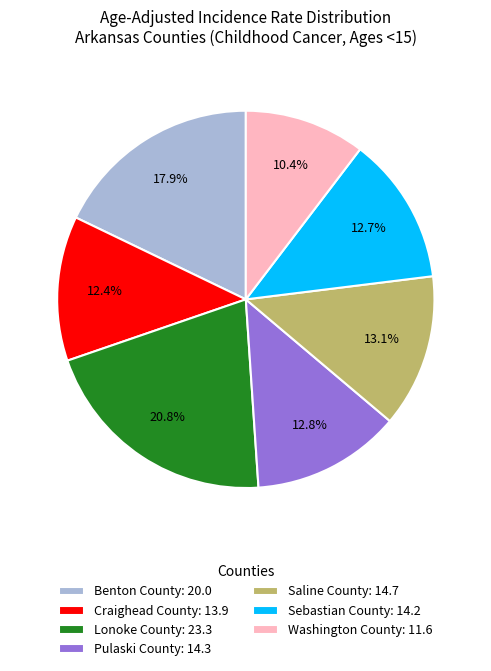

Approximately how many times larger is the value at Benton County: 20.0 compared to Pulaski County: 14.3?

1.4